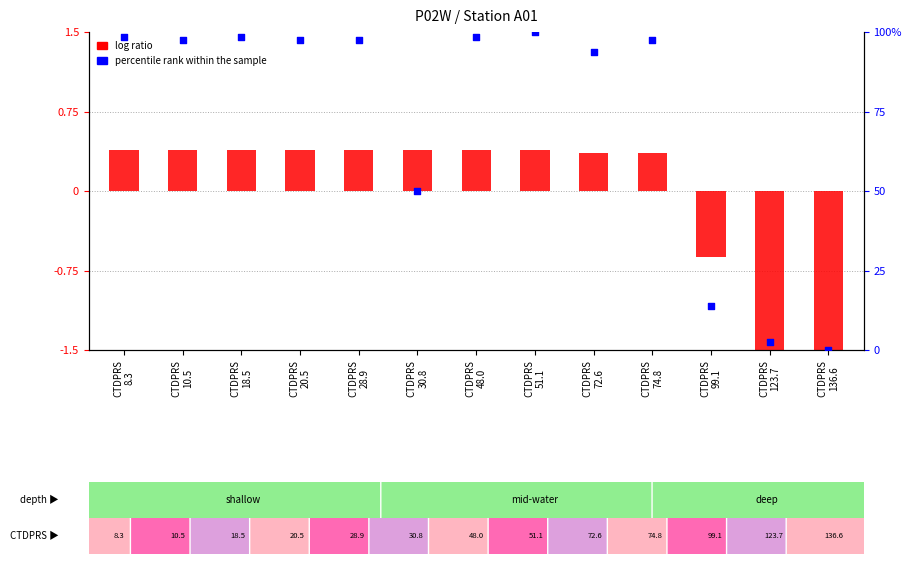

Is the value of percentile rank within the sample at CTDPRS
20.5 greater than the value of log ratio at CTDPRS
10.5?

Yes